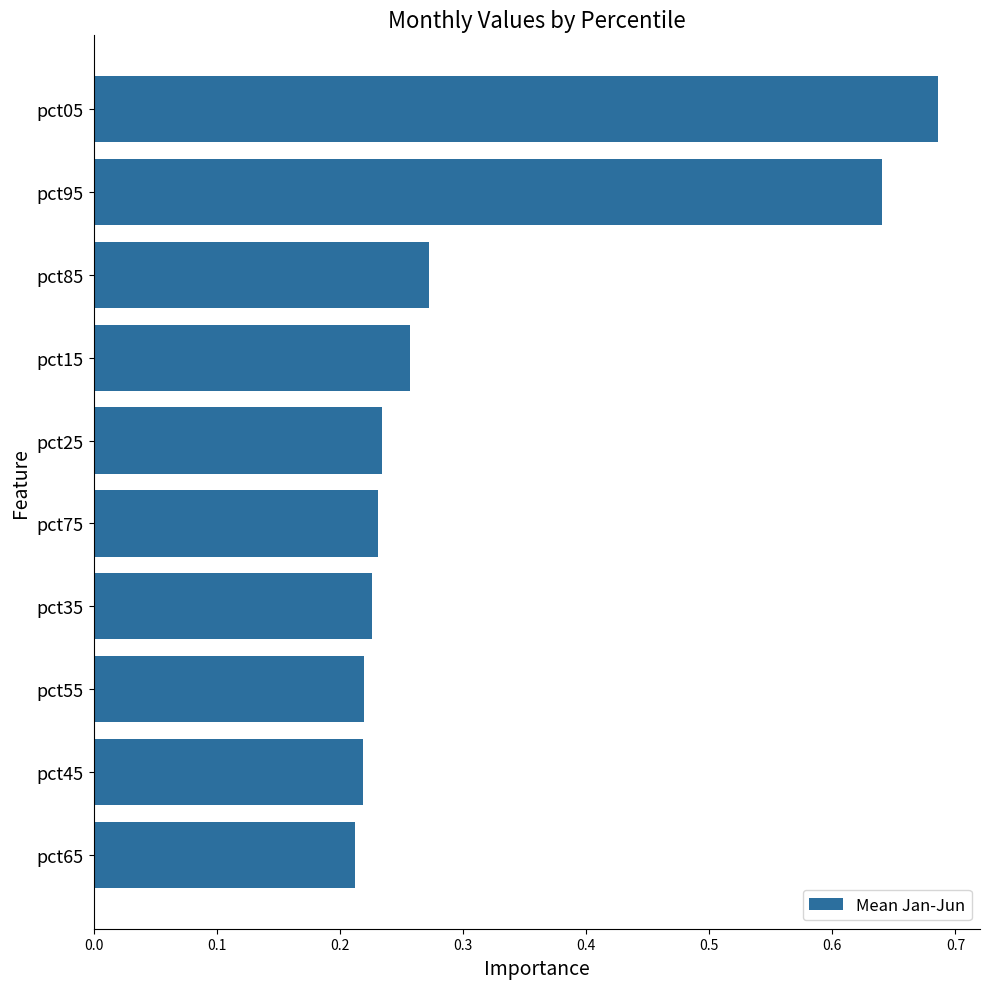

How many series are shown in this chart?

1